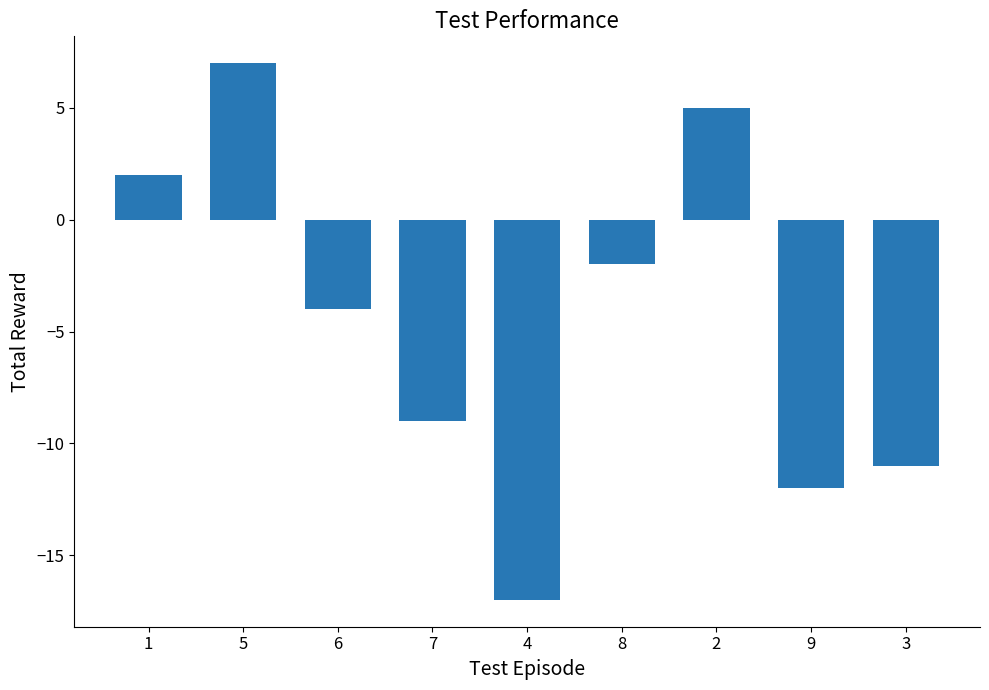

Rank the categories by value from highest to lowest.

5, 2, 1, 8, 6, 7, 3, 9, 4